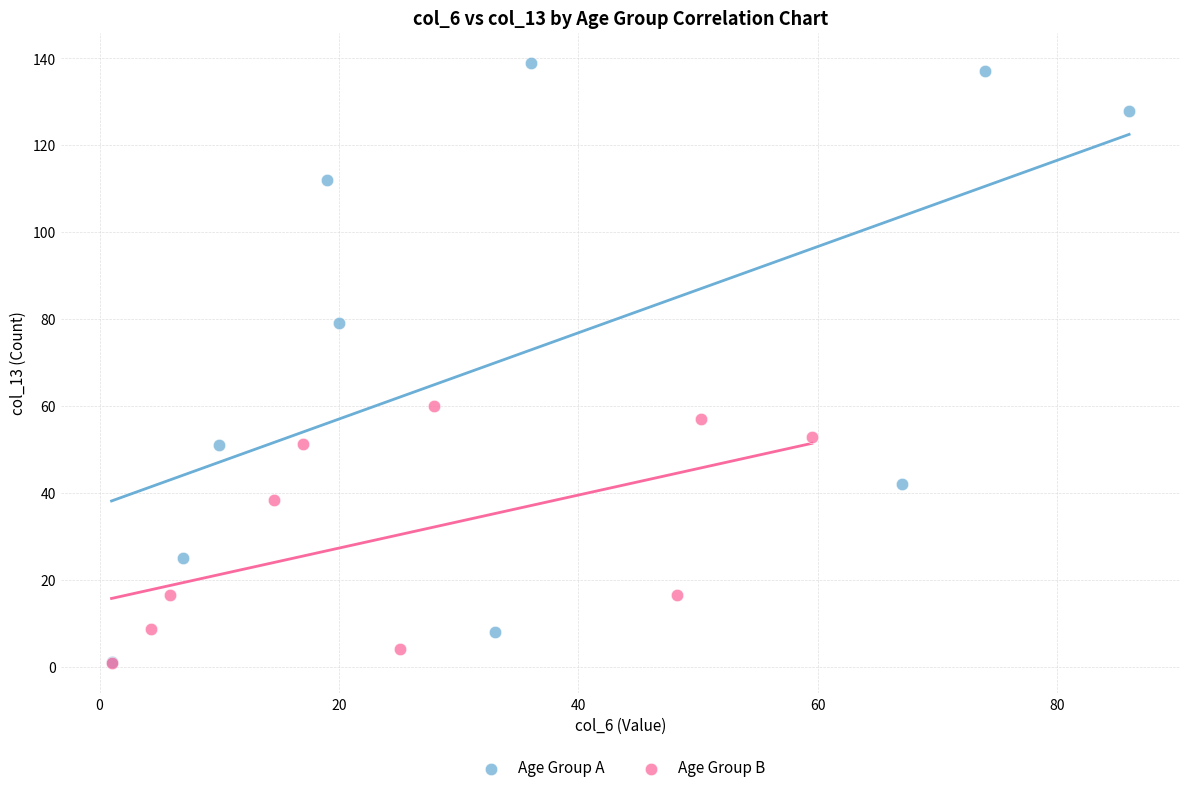

Which series has the largest Y range (max minus min)?

Age Group A